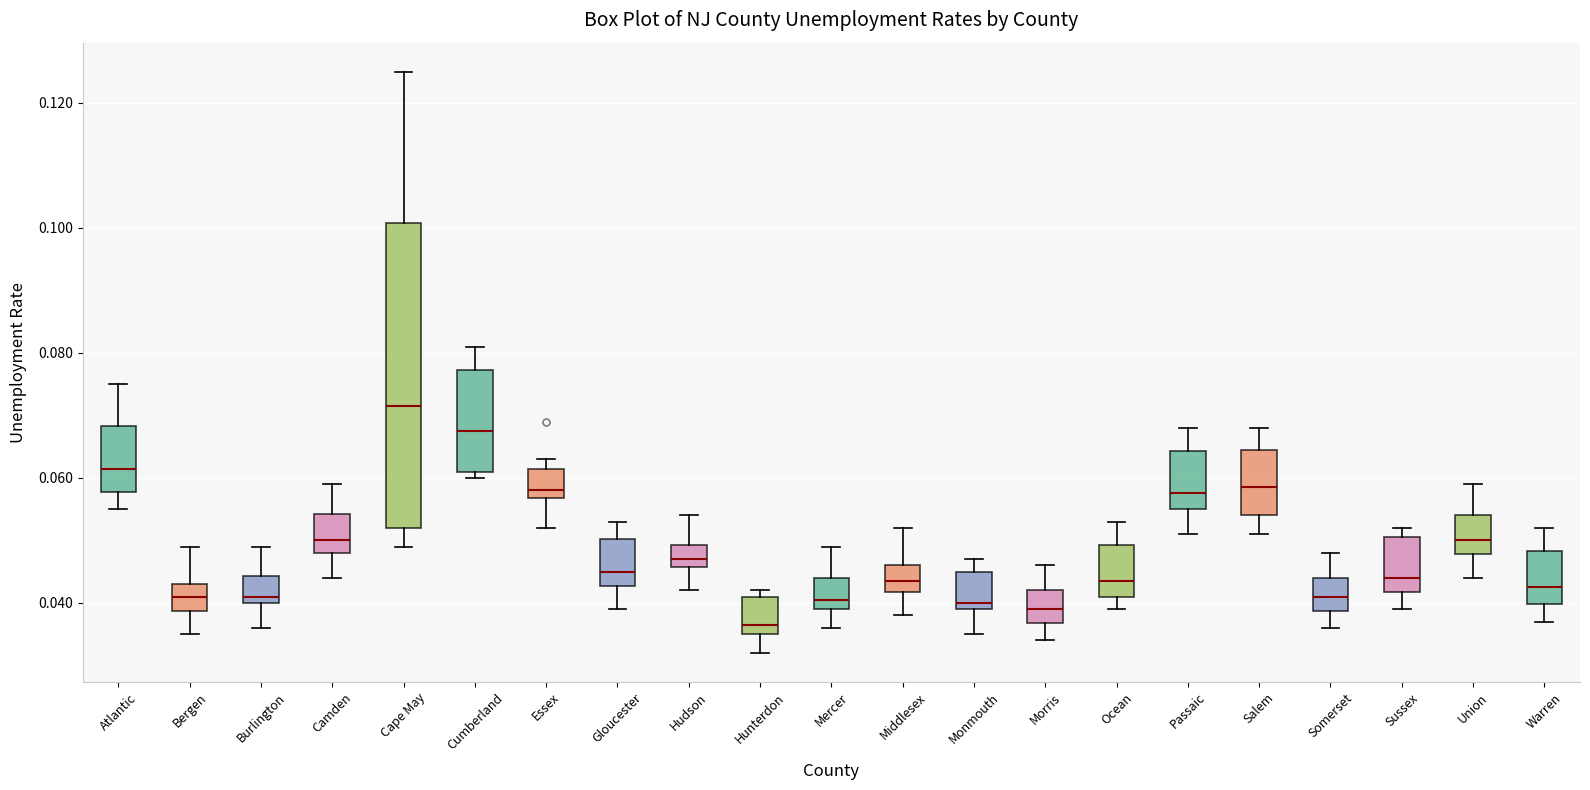

Reading left to right, transcribe this box plot: for each box, give where its median line is, the range the box spans, and where its two whiskers end, as read against the y-axis. The values are not printed on the chart, so give them approximately, as read against the axis.

Atlantic: median 0.062, box 0.058 to 0.068, whiskers 0.056 to 0.076
Bergen: median 0.042, box 0.038 to 0.044, whiskers 0.036 to 0.050
Burlington: median 0.042, box 0.040 to 0.044, whiskers 0.036 to 0.050
Camden: median 0.050, box 0.048 to 0.054, whiskers 0.044 to 0.060
Cape May: median 0.072, box 0.052 to 0.100, whiskers 0.050 to 0.126
Cumberland: median 0.068, box 0.062 to 0.078, whiskers 0.060 to 0.082
Essex: median 0.058, box 0.056 to 0.062, whiskers 0.052 to 0.064
Gloucester: median 0.046, box 0.042 to 0.050, whiskers 0.040 to 0.054
Hudson: median 0.048, box 0.046 to 0.050, whiskers 0.042 to 0.054
Hunterdon: median 0.036 (just above the box's lower edge), box 0.036 to 0.042, whiskers 0.032 to 0.042 (just above the box's upper edge)
Mercer: median 0.040 (just above the box's lower edge), box 0.040 to 0.044, whiskers 0.036 to 0.050
Middlesex: median 0.044, box 0.042 to 0.046, whiskers 0.038 to 0.052
Monmouth: median 0.040 (just above the box's lower edge), box 0.040 to 0.046, whiskers 0.036 to 0.048
Morris: median 0.040, box 0.036 to 0.042, whiskers 0.034 to 0.046
Ocean: median 0.044, box 0.042 to 0.050, whiskers 0.040 to 0.054
Passaic: median 0.058, box 0.056 to 0.064, whiskers 0.052 to 0.068
Salem: median 0.058, box 0.054 to 0.064, whiskers 0.052 to 0.068
Somerset: median 0.042, box 0.038 to 0.044, whiskers 0.036 to 0.048
Sussex: median 0.044, box 0.042 to 0.050, whiskers 0.040 to 0.052
Union: median 0.050, box 0.048 to 0.054, whiskers 0.044 to 0.060
Warren: median 0.042, box 0.040 to 0.048, whiskers 0.038 to 0.052